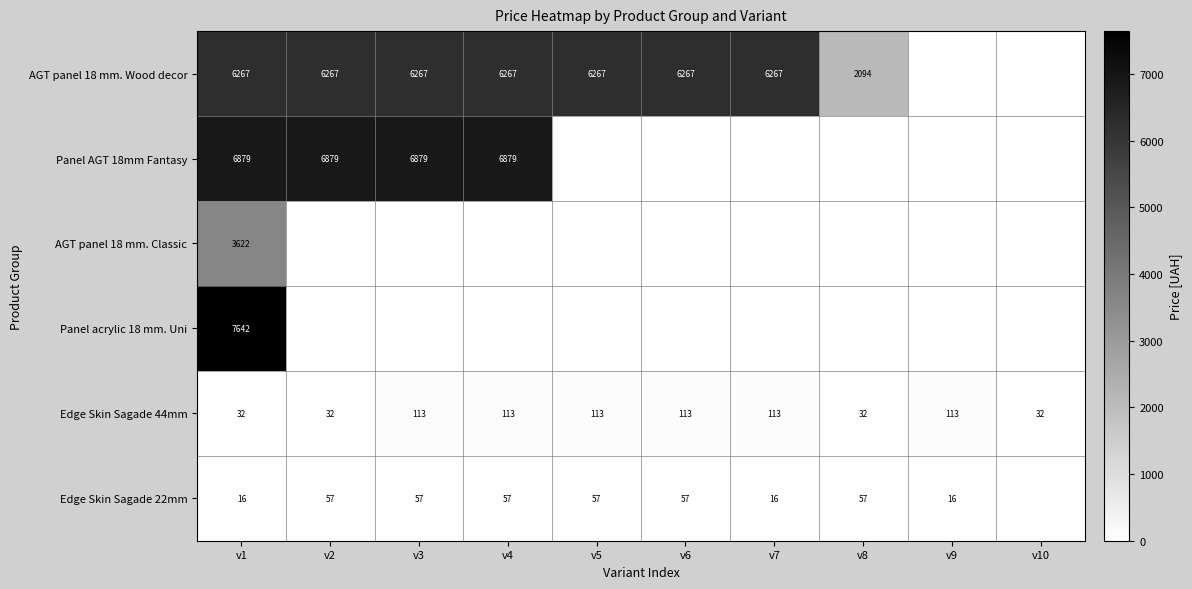

Is the value of Edge Skin Sagade 44mm at v3 greater than the value of Panel AGT 18mm Fantasy at v4?

No